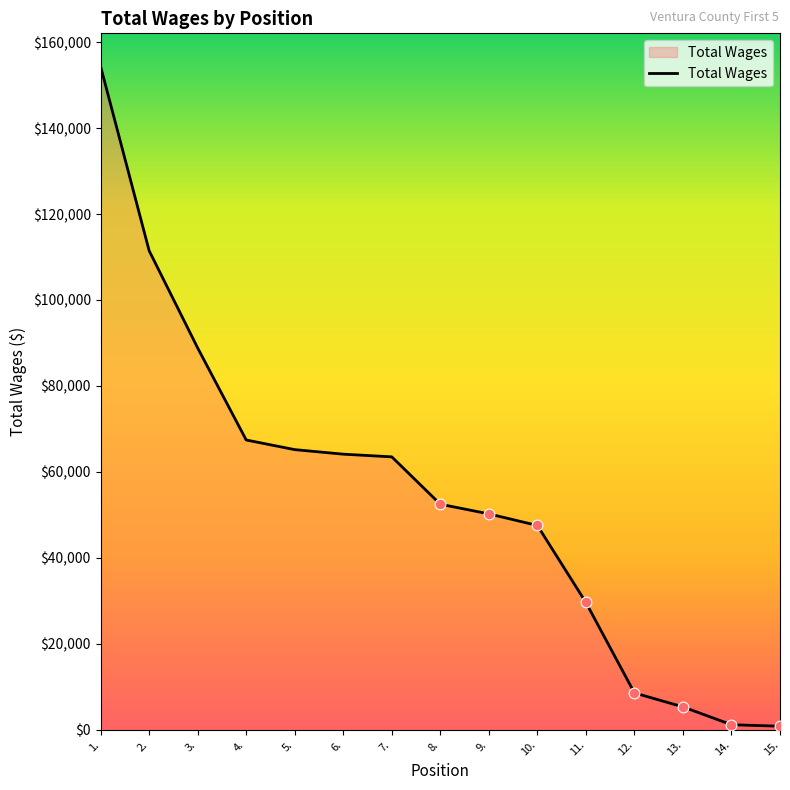

What is the ratio of the value at 5. to the value at 2.?

0.6